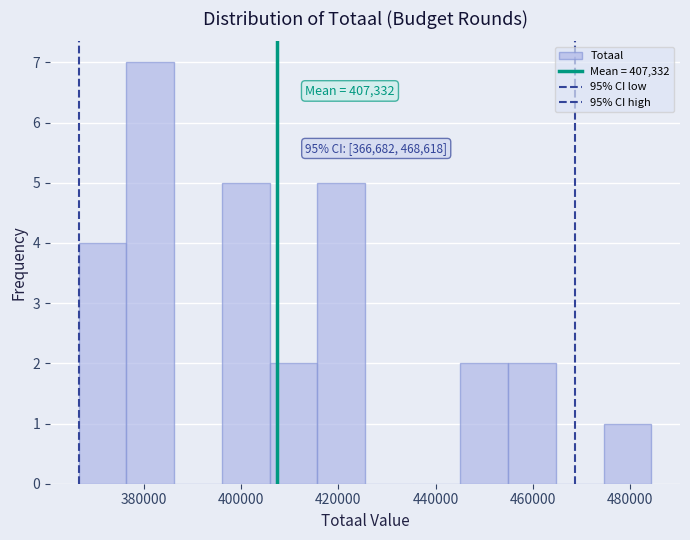

Over which range of the x-axis is the bar tallest?

376000 to 386000